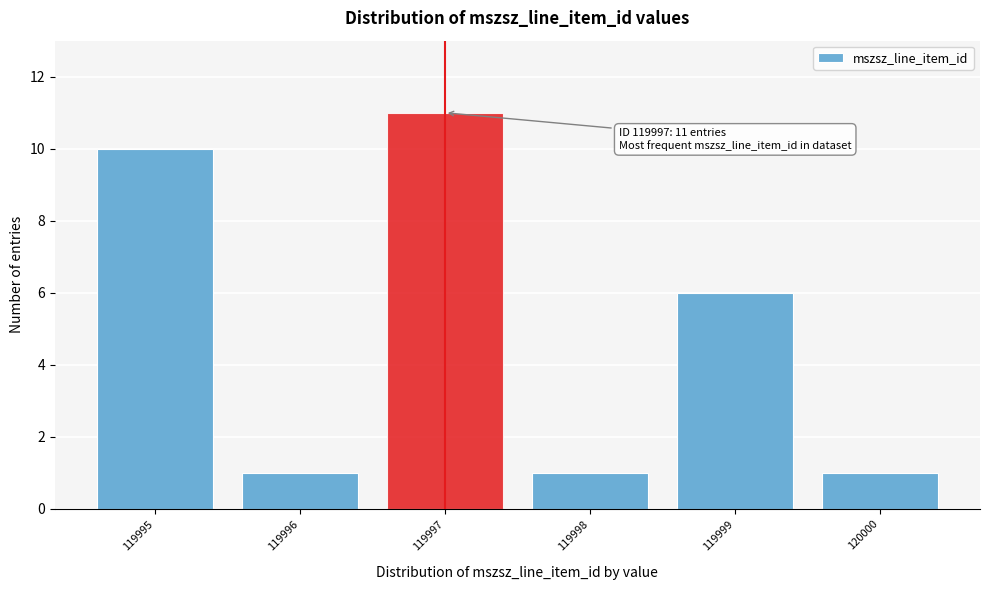

Reading right to left, extract all data points from this chart.

1	6	1	11	1	10